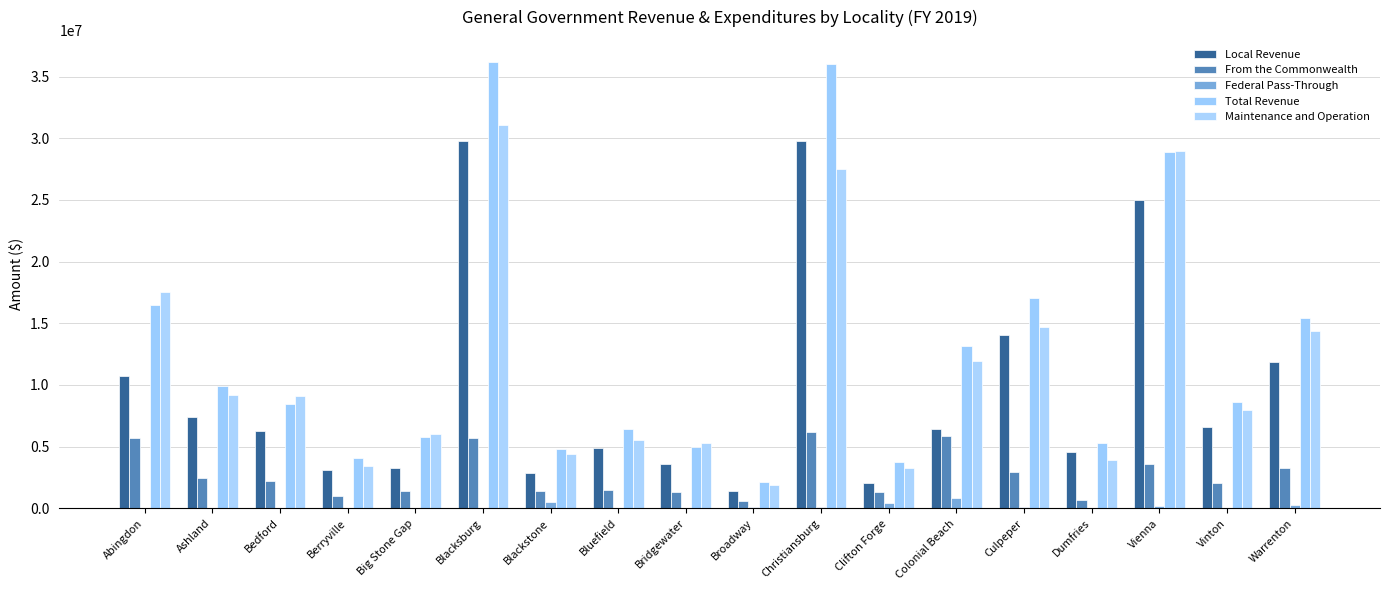

Count the number of data series in this chart.

5